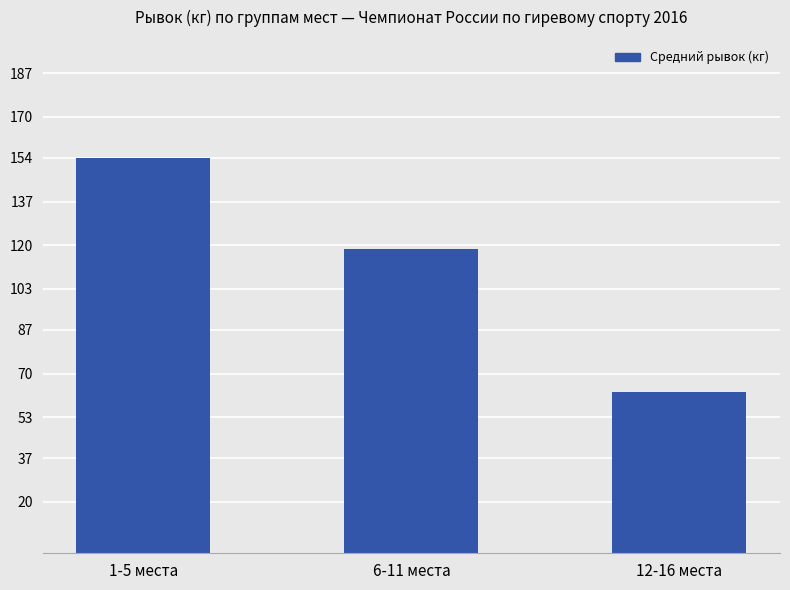

Rank the categories by value from highest to lowest.

1-5 места, 6-11 места, 12-16 места